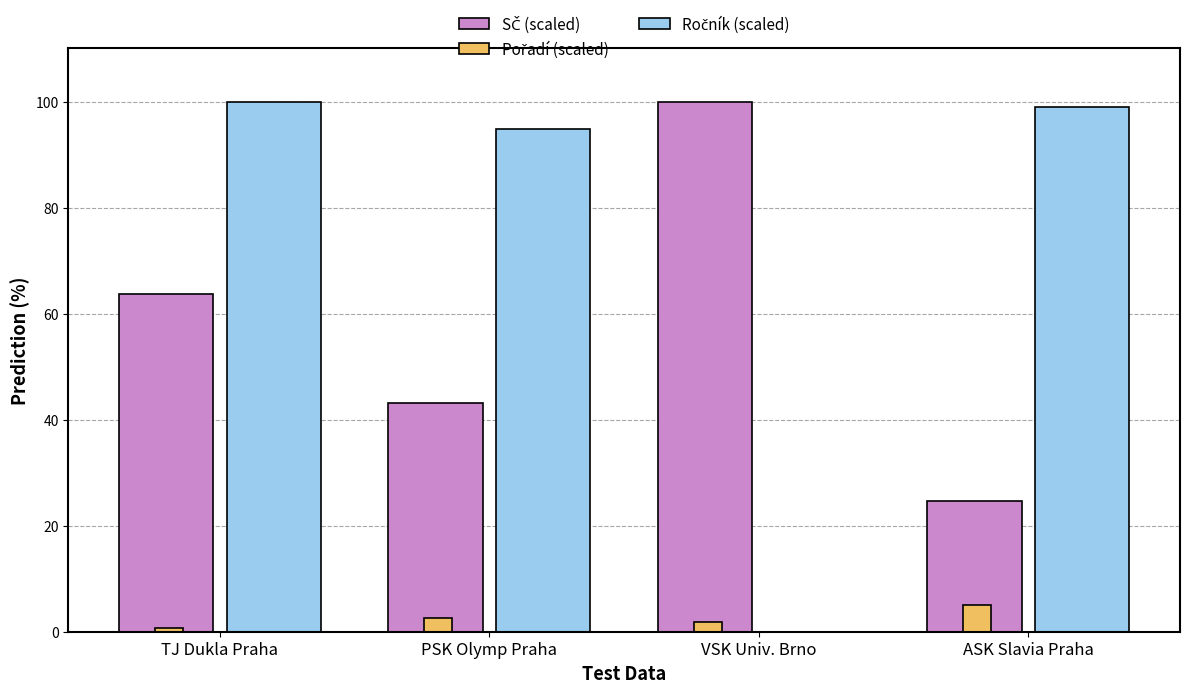

What is the total value across all series at PSK Olymp Praha?

140.3